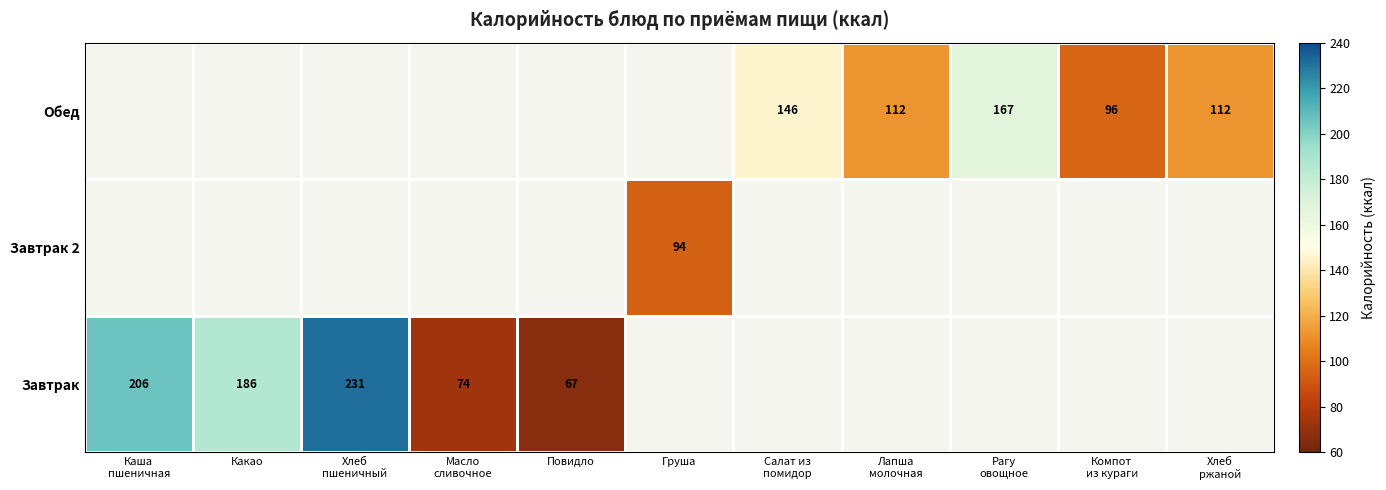

Read the Завтрак value at Какао.

186.0